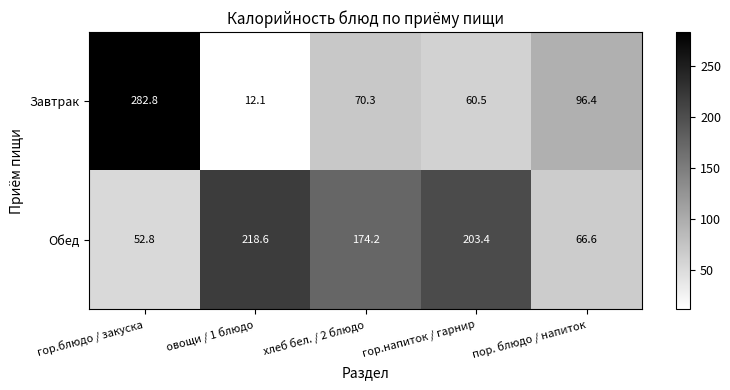

What is the average value of the Обед series?

143.1